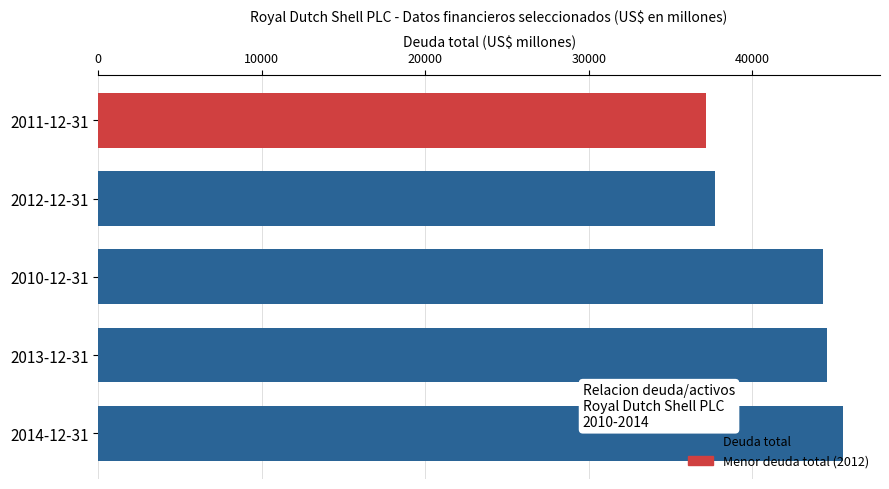

How many data points does each series have?

5